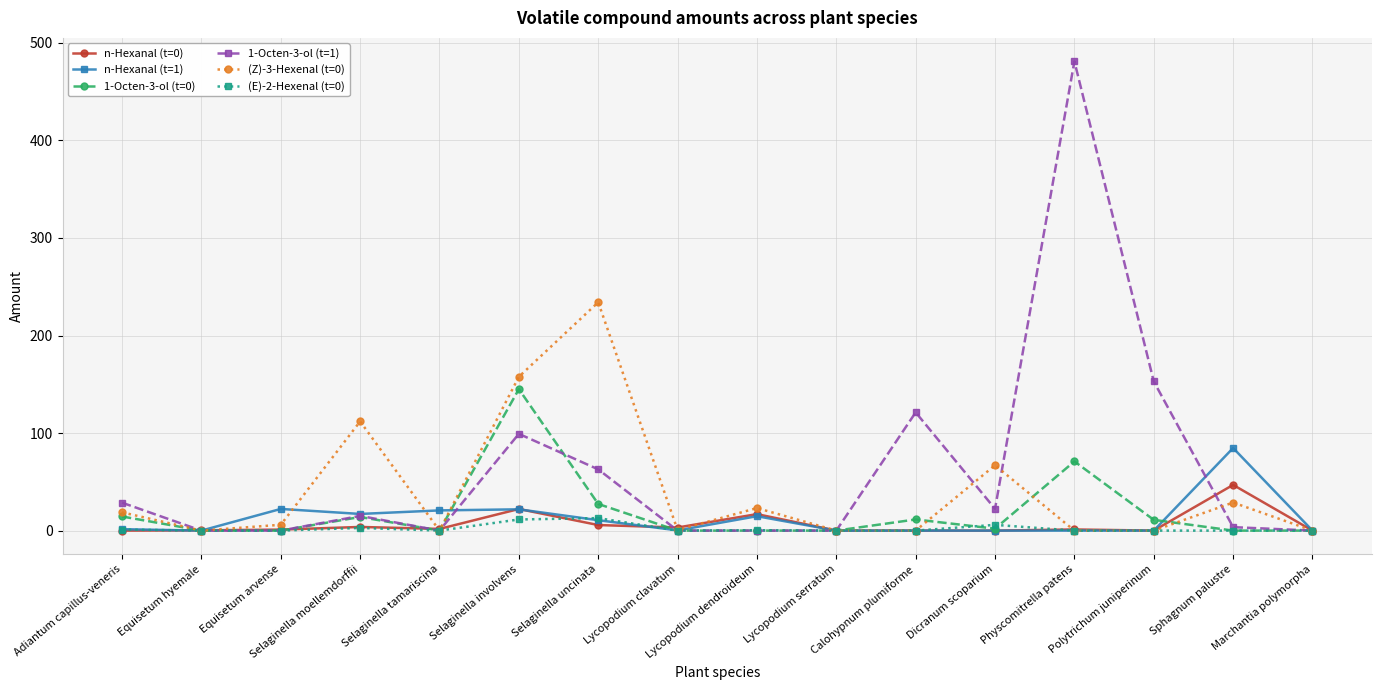

What position from the left is Dicranum scoparium?

12